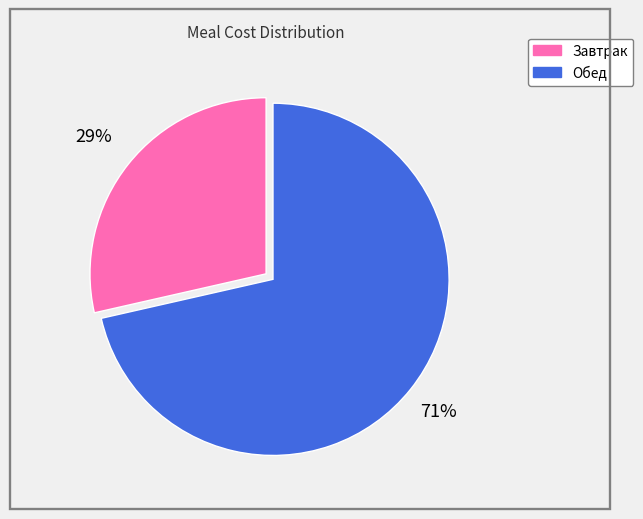

Which has a higher value, Завтрак or Обед?

Обед